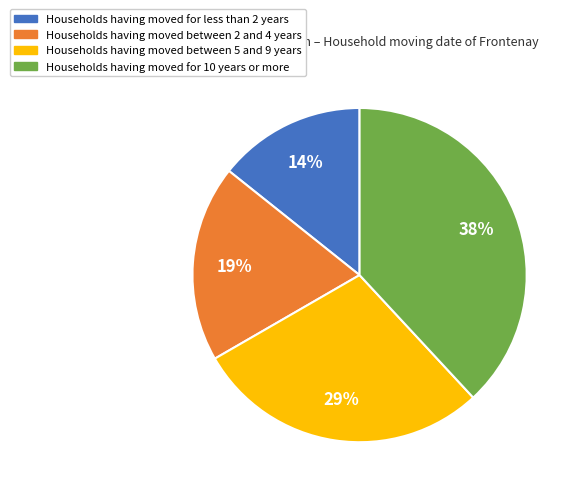

To the nearest percent, what is the average slice percentage?

25%